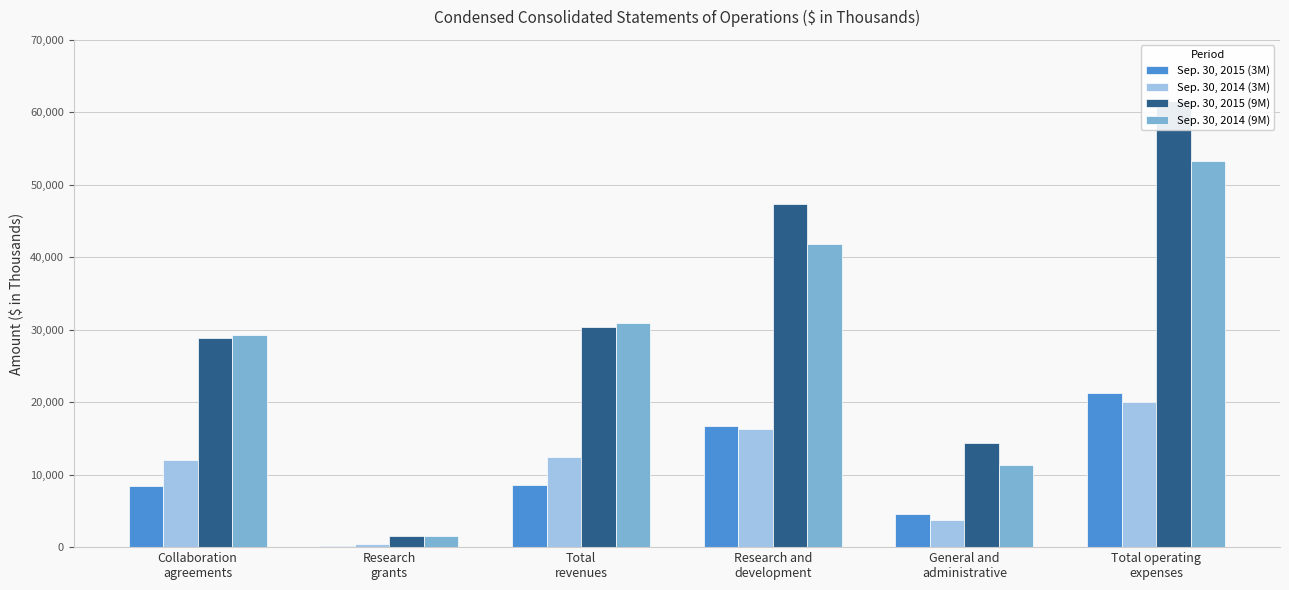

Which series has the largest range (max minus min)?

Sep. 30, 2015 (9M)